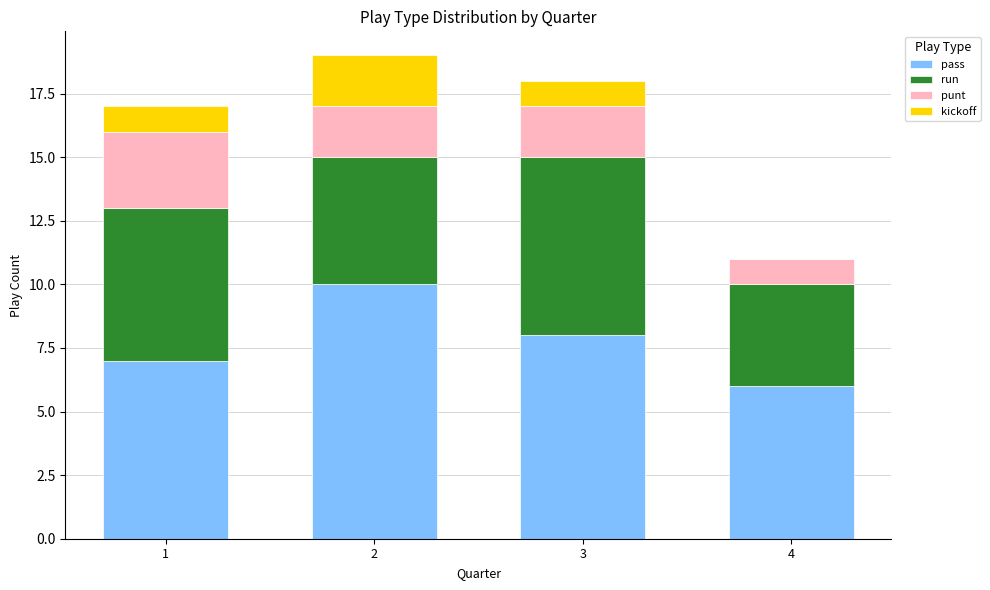

What is the sum of all pass values?

31